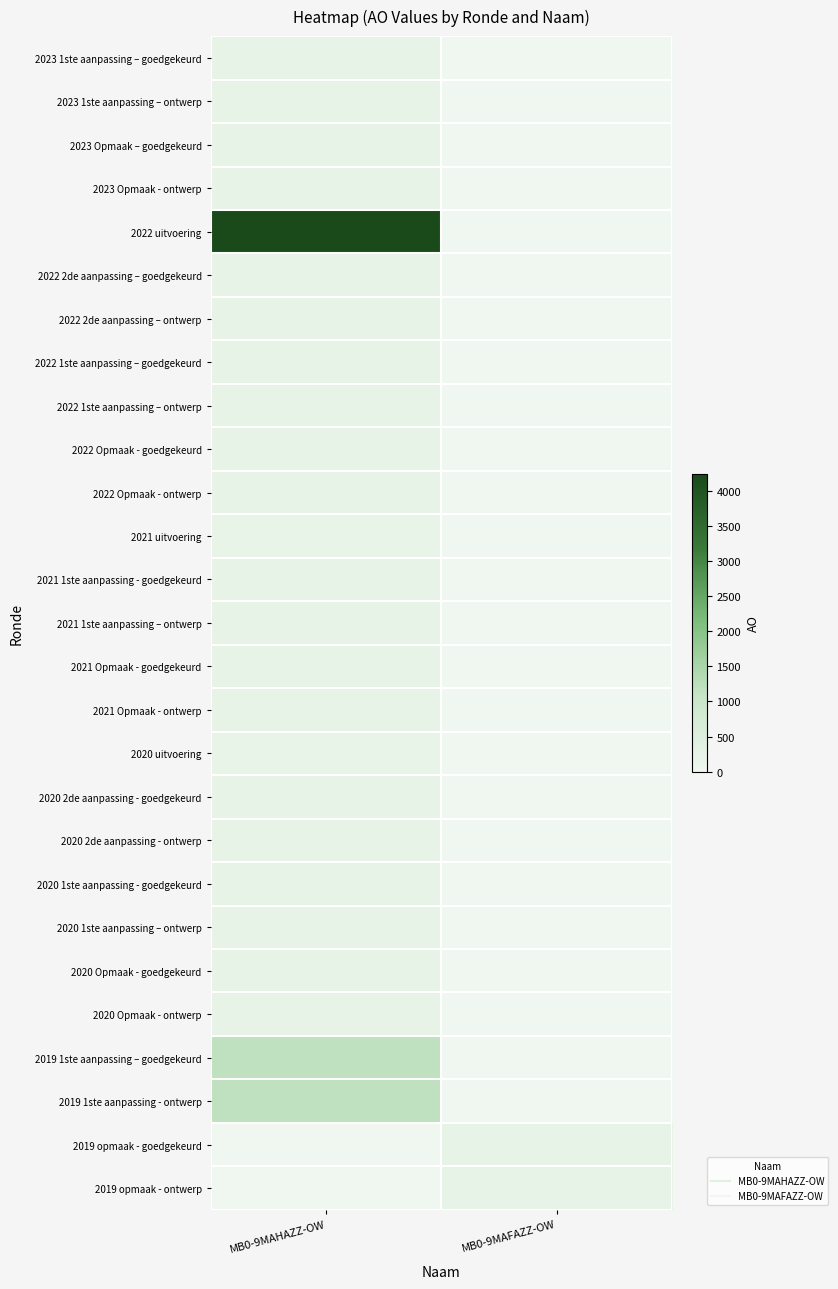

What is the greatest value displayed?

4235